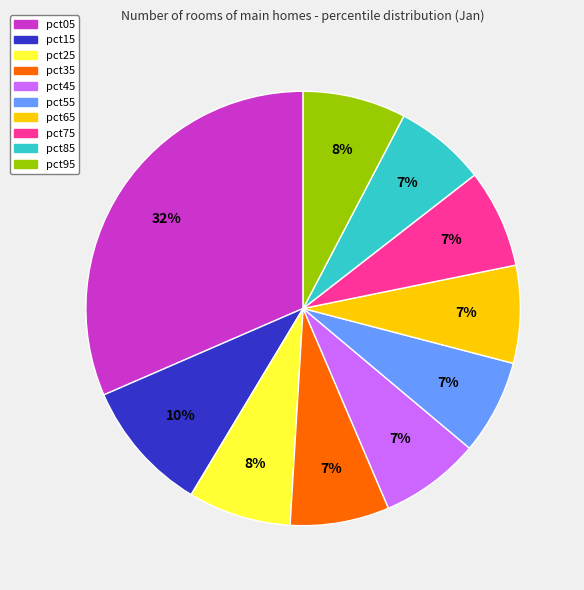

True or false: pct45 accounts for 7% of the total.

True